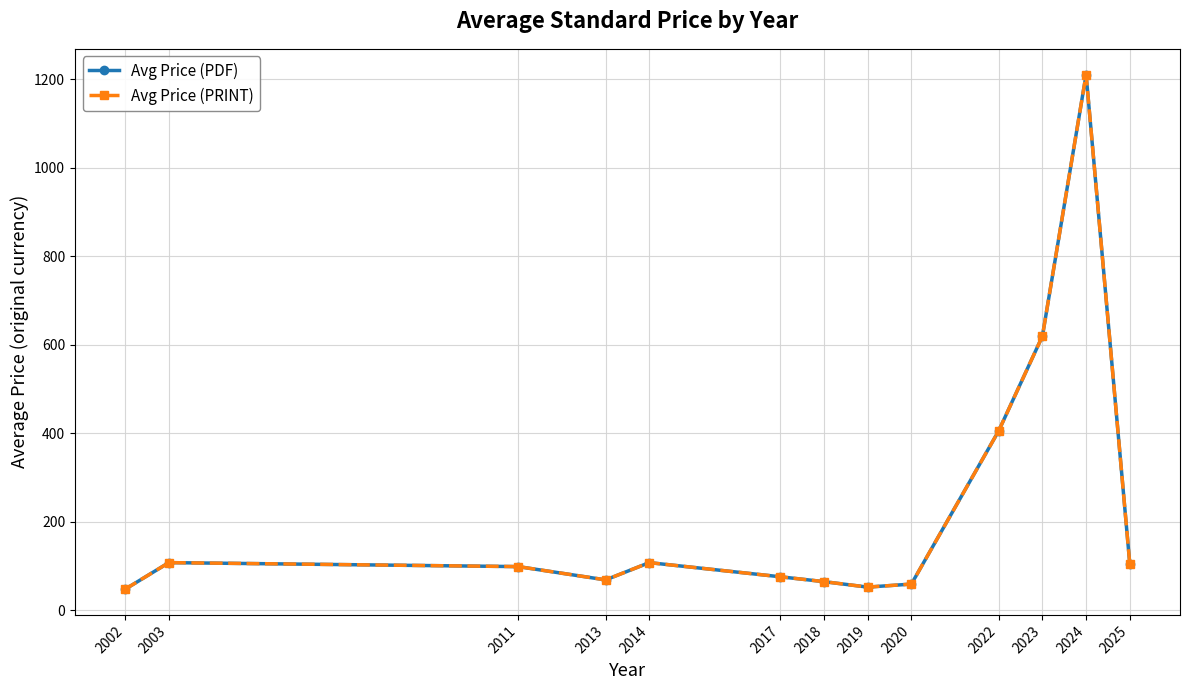

Reading left to right, extract all data points from this chart.

Avg Price (PDF): 2002=48.0	2003=108.0	2011=99.0	2013=69.0	2014=108.0	2017=76.0	2018=65.0	2019=52.7	2020=59.5	2022=406.0	2023=619.8	2024=1211.0	2025=105.5
Avg Price (PRINT): 2002=48.0	2003=108.0	2011=99.0	2013=69.0	2014=108.0	2017=76.0	2018=65.0	2019=52.7	2020=59.5	2022=406.0	2023=619.8	2024=1211.0	2025=105.5